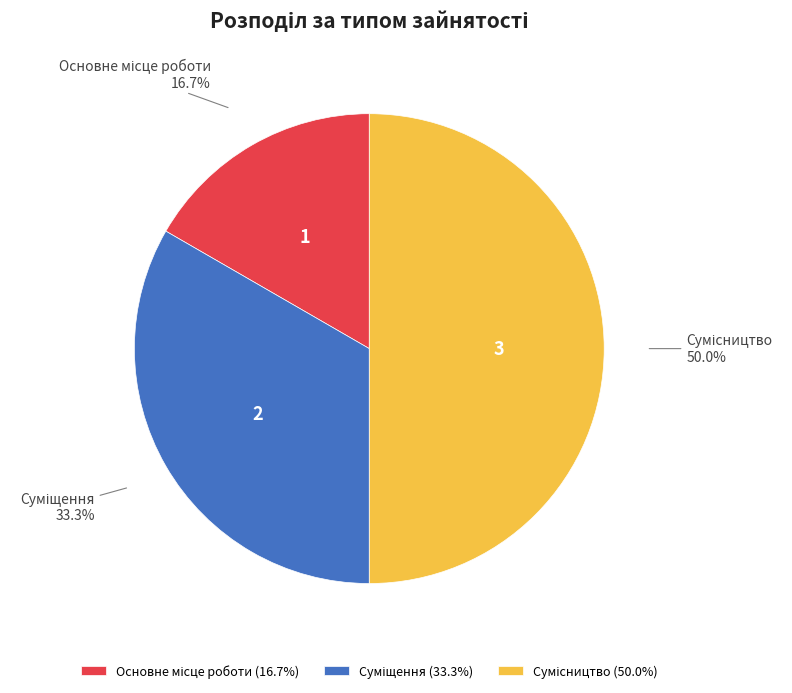

How many slices are in this pie chart?

3